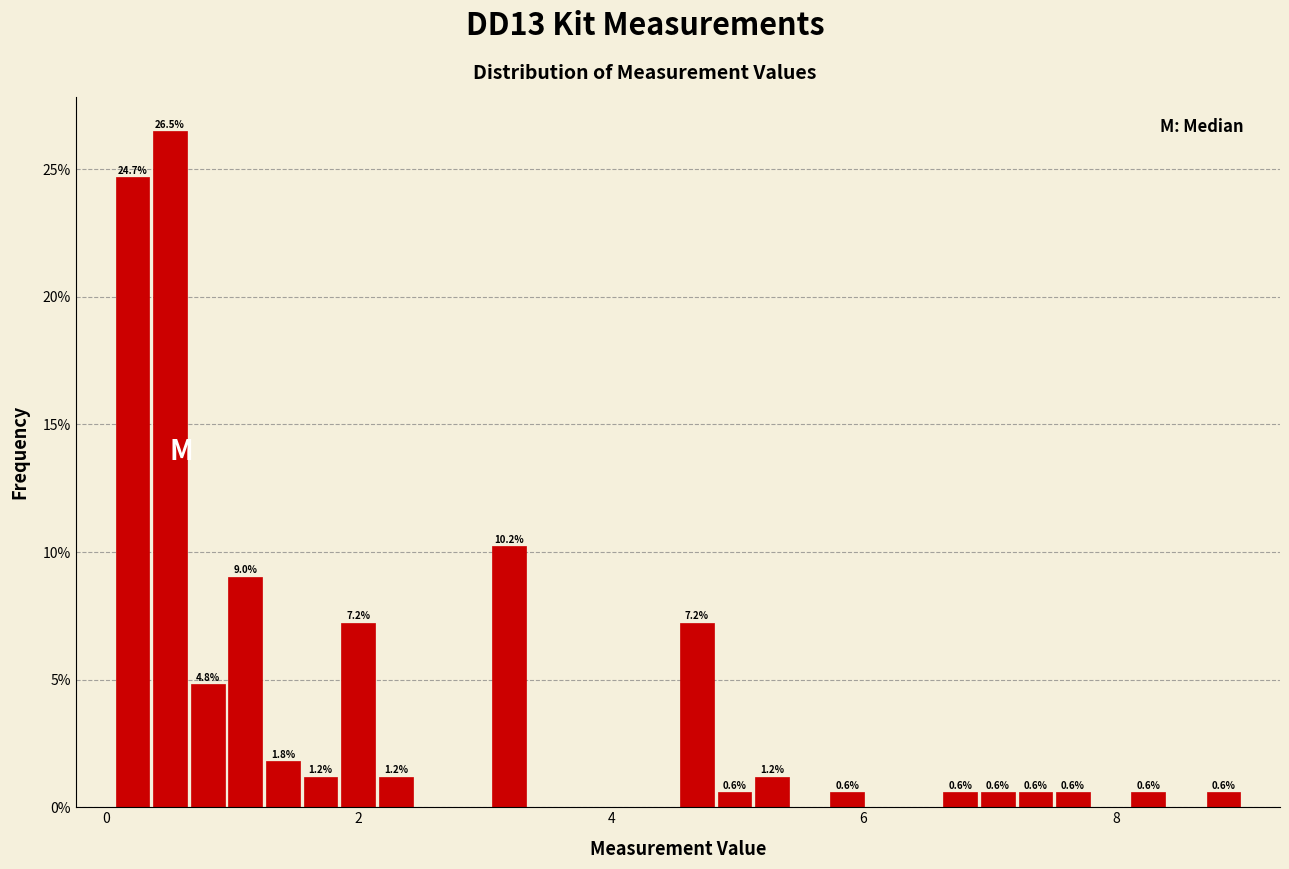

Around what value on the x-axis is the tallest bar? Give the approximate position of its centre, as read against the axis.

0.6